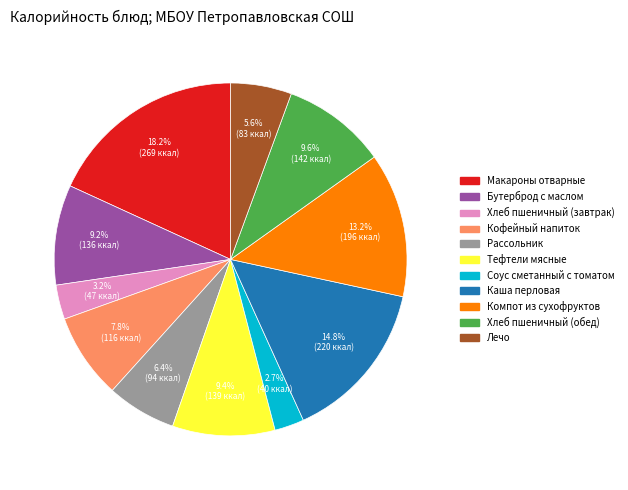

Is there any slice that represents more than half of the pie?

No